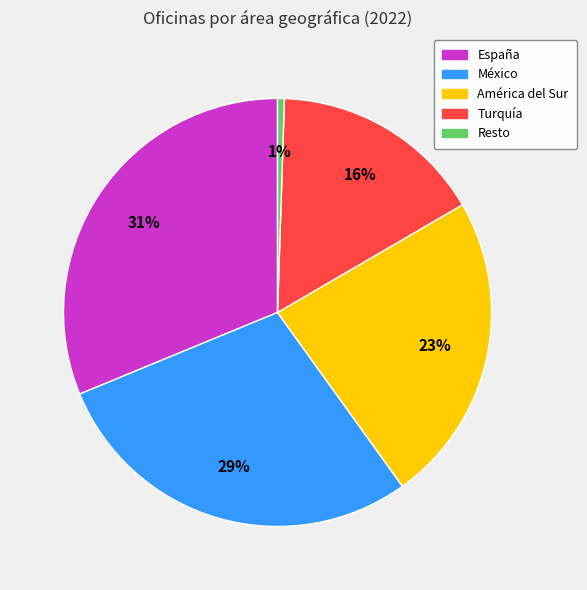

Which has a higher value, México or Resto?

México